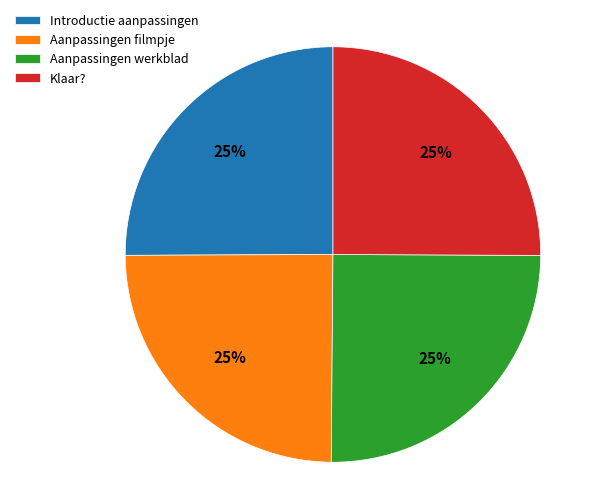

Does Klaar? account for over 50% of the chart?

No